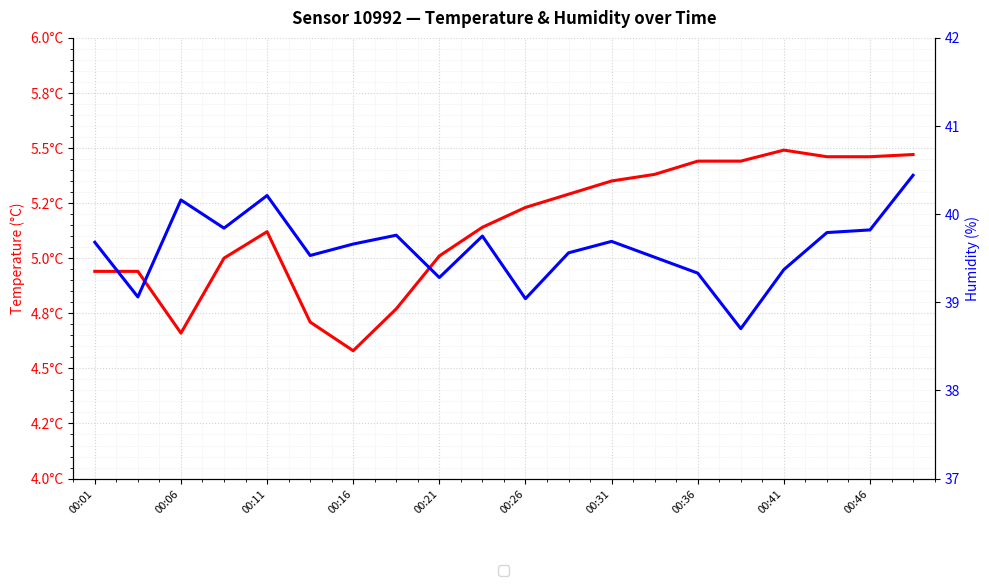

What position from the left is 00:21?

9